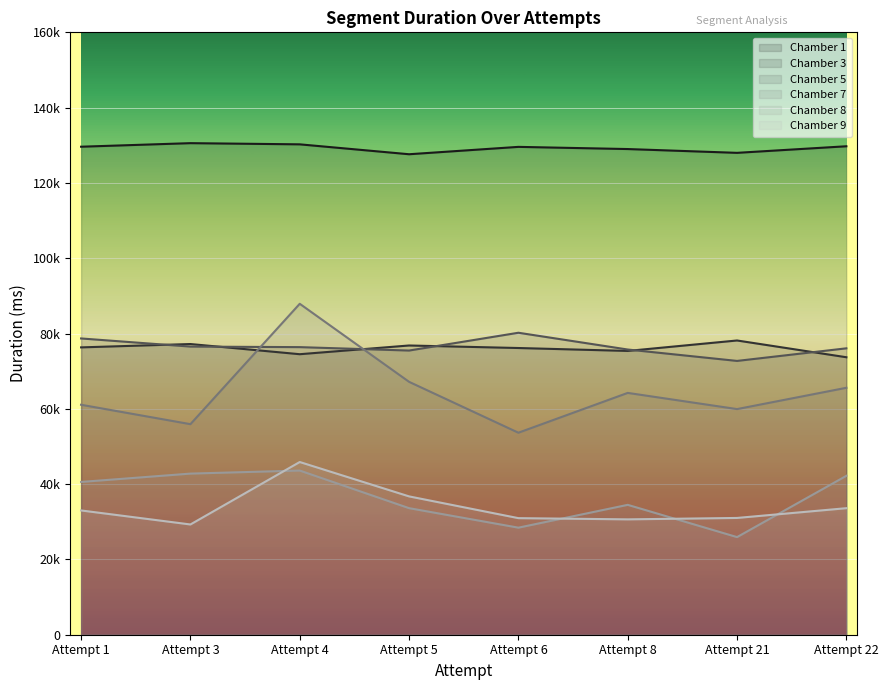

True or false: Chamber 3 has more than 2 interior local peaks.

True